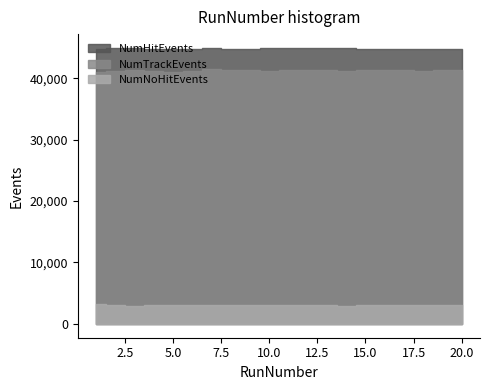

Which category has the lowest value in the NumHitEvents series?

1